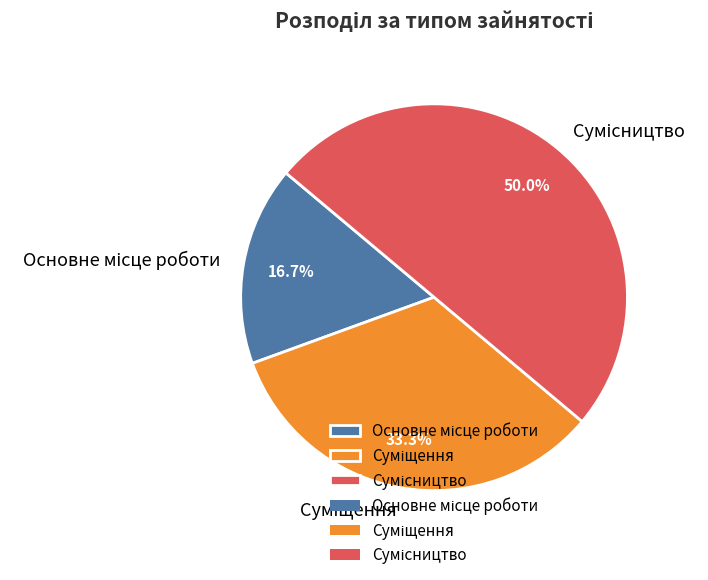

Is it true that Основне місце роботи is 17% of the pie?

True